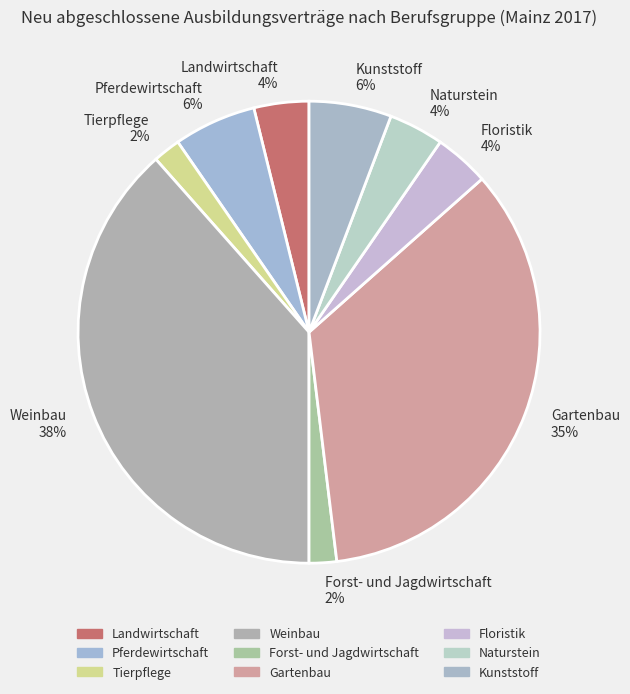

Which has a higher value, Tierpflege 2% or Floristik 4%?

Floristik 4%